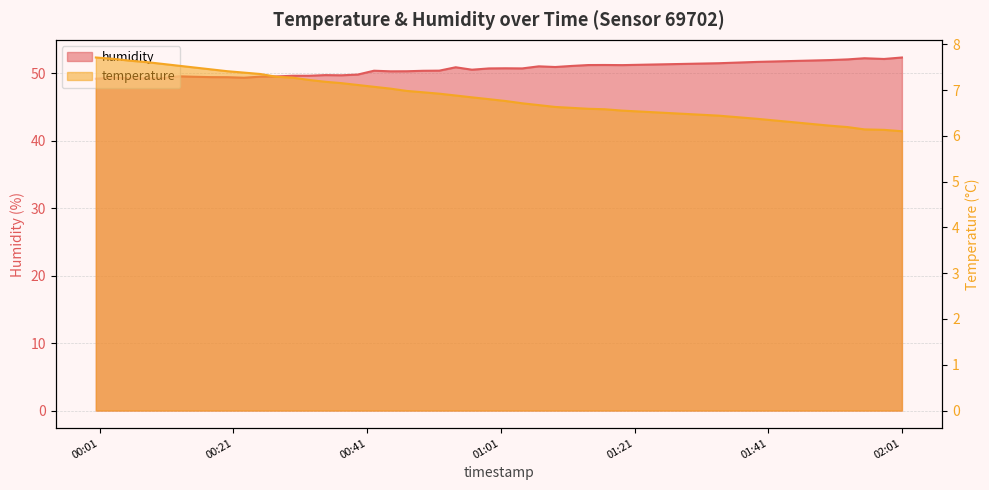

What is the label of the 21st point from the left?

2023-05-10T00:49:23